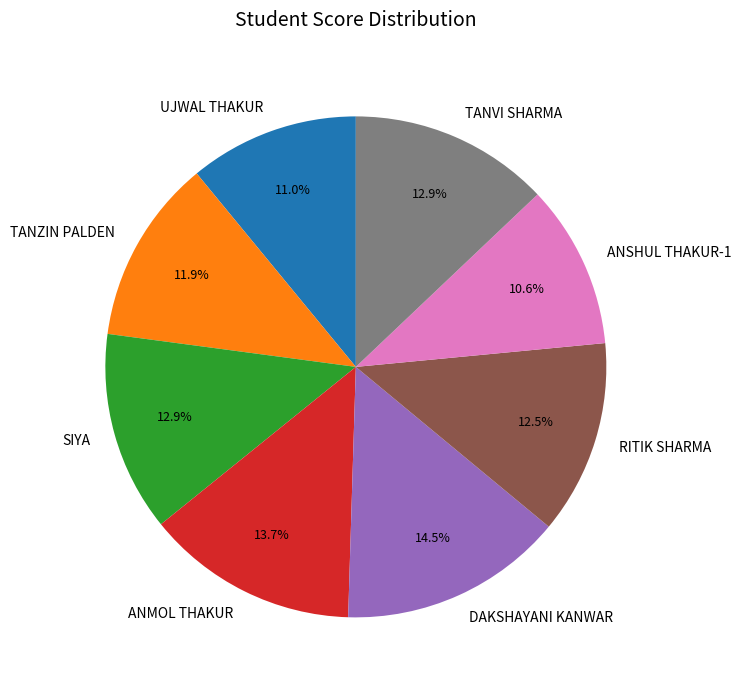

To the nearest percent, what percentage of the pie is ANSHUL THAKUR-1?

11%